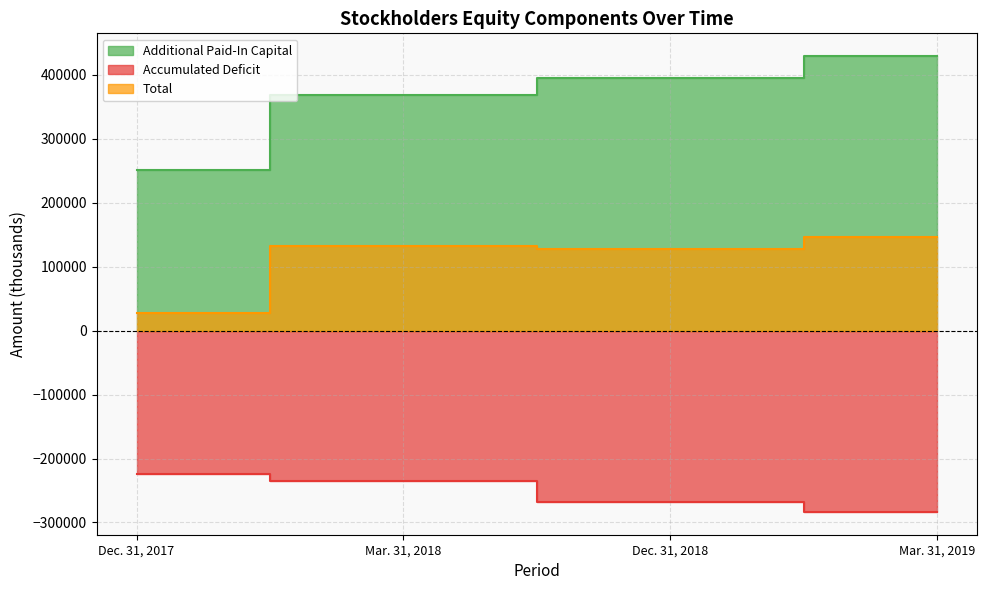

List the series in order of their overall mean, lowest first.

Accumulated Deficit, Total, Additional Paid-In Capital